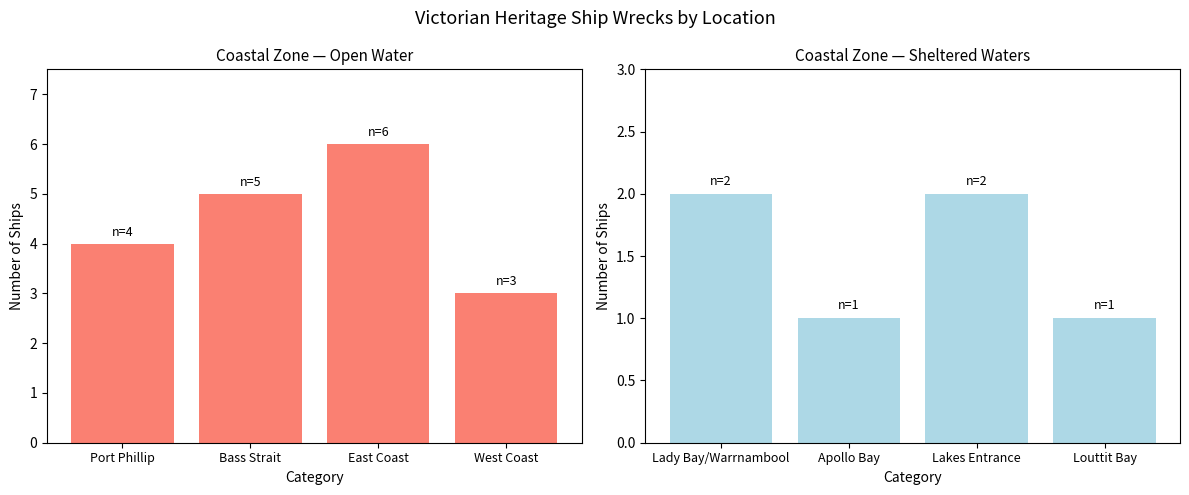

The chart shows a value of 3 at Lady Bay/Warrnambool. True or false?

False